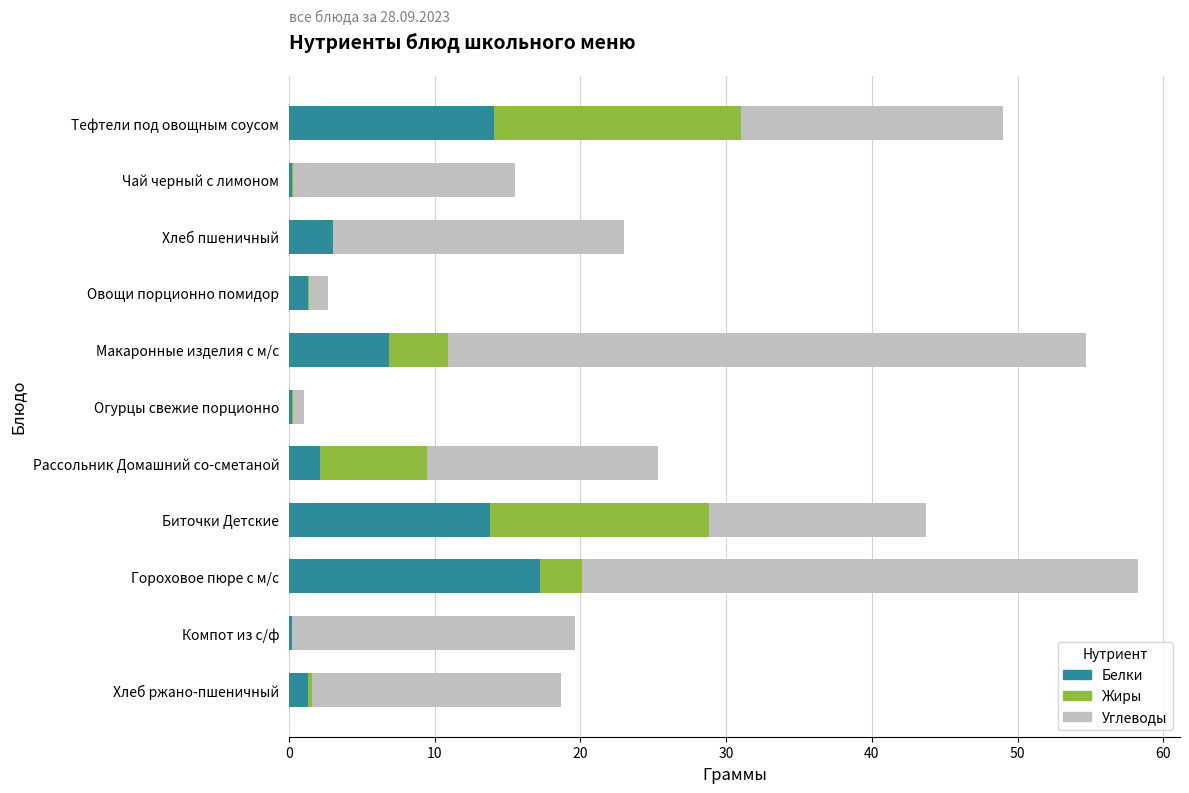

What is the approximate value of Белки at Гороховое пюре с м/с?

17.3